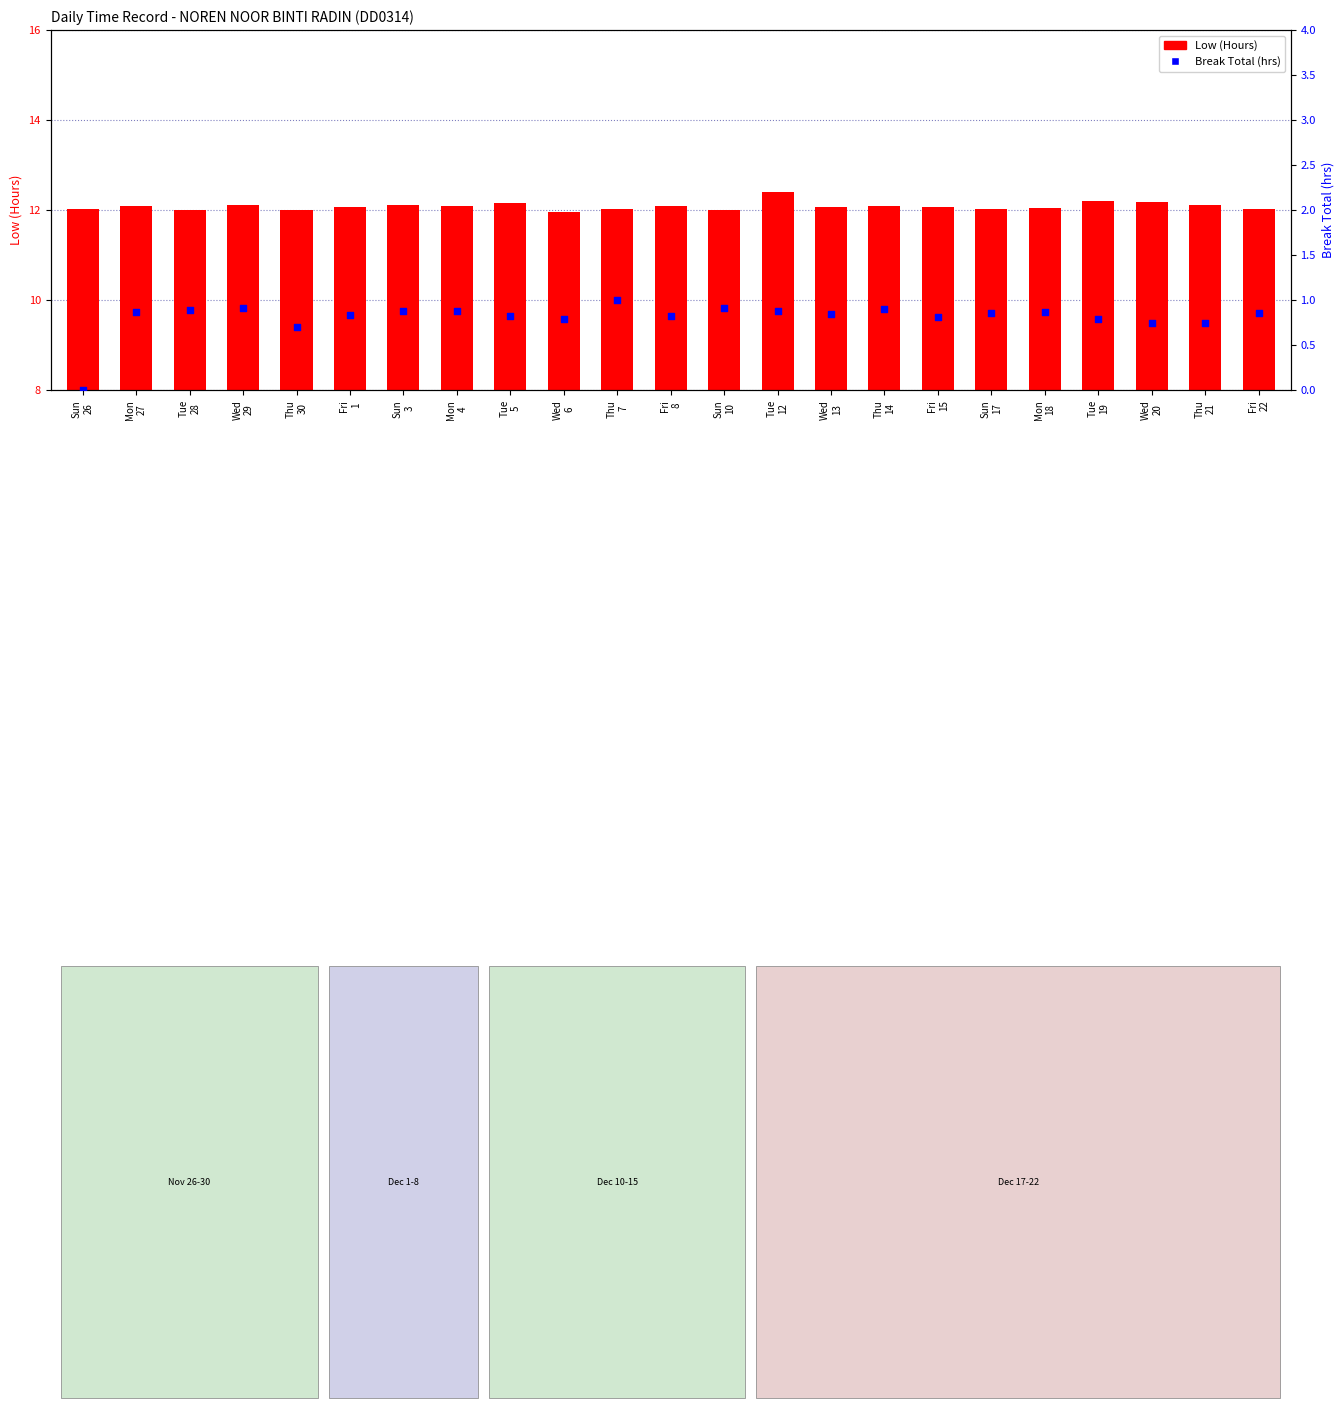

What is the total value across all series at Thu
14?

13.0